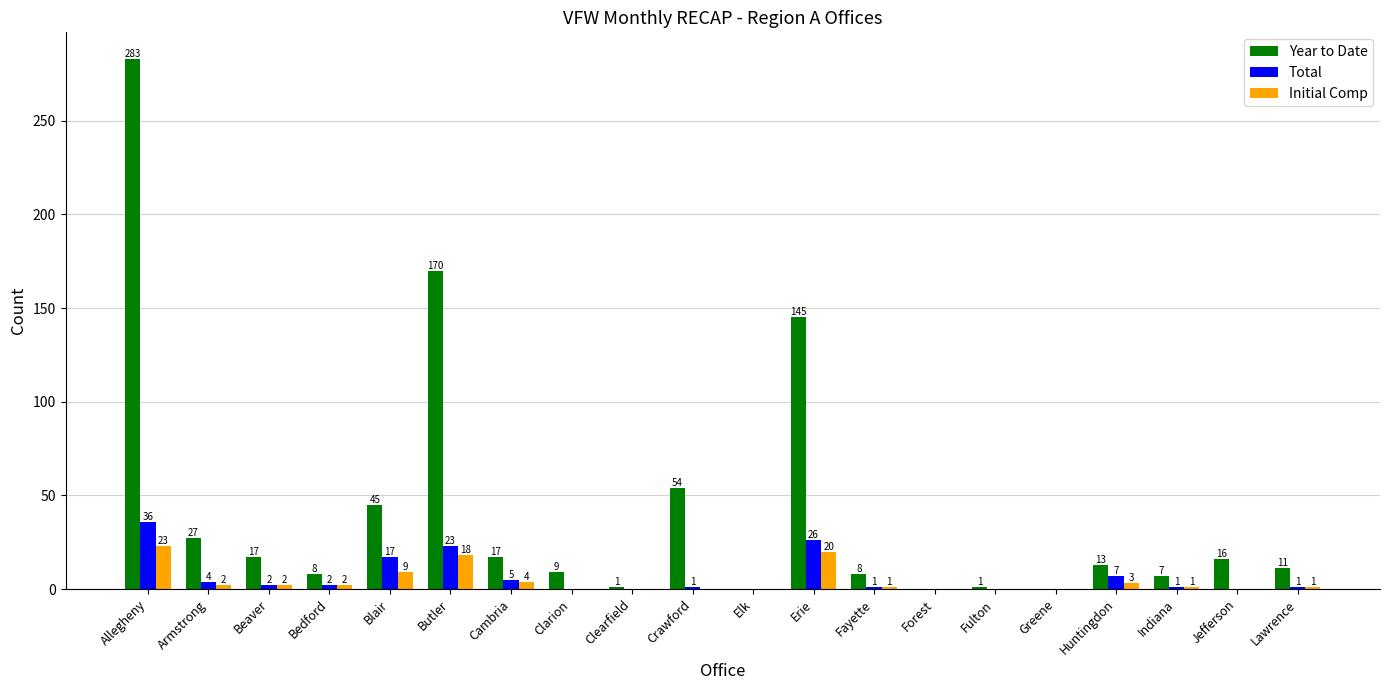

What is the sum of the Year to Date values at Elk and Bedford?

8